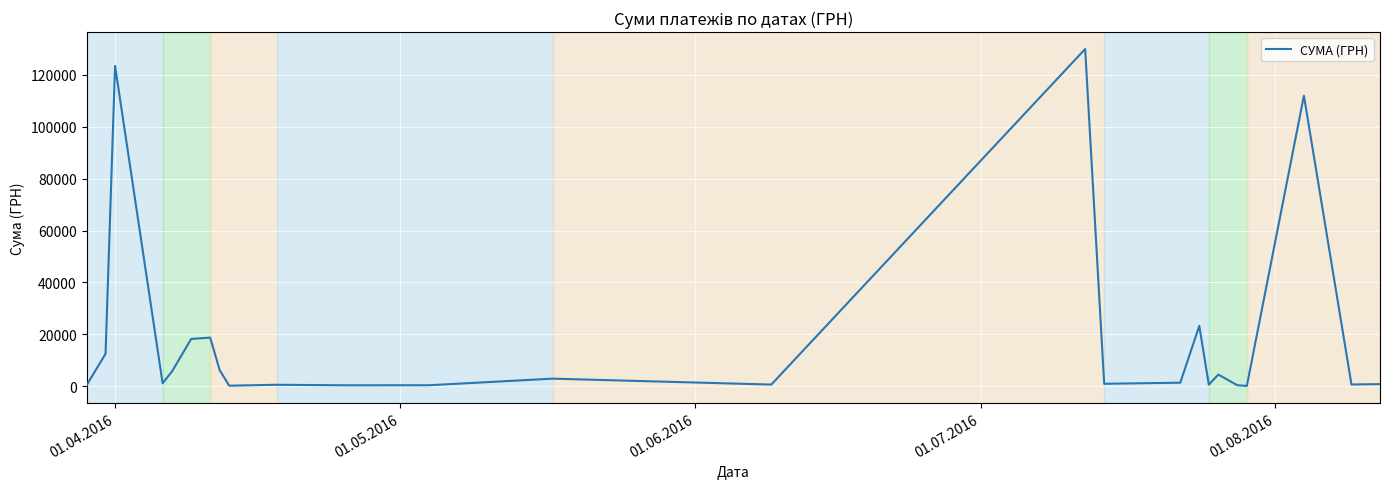

What is the maximum value shown in the chart?

130000.0